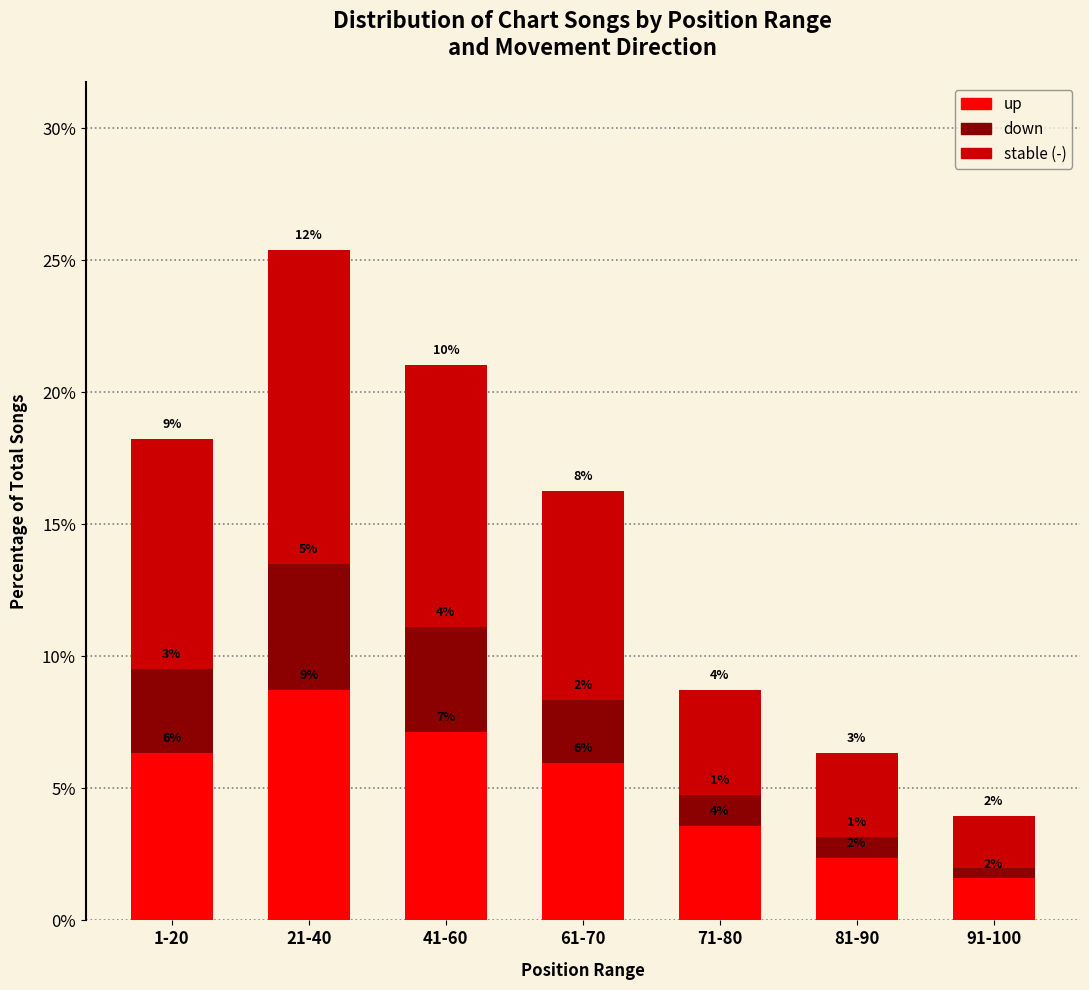

Does the chart contain any negative values?

No